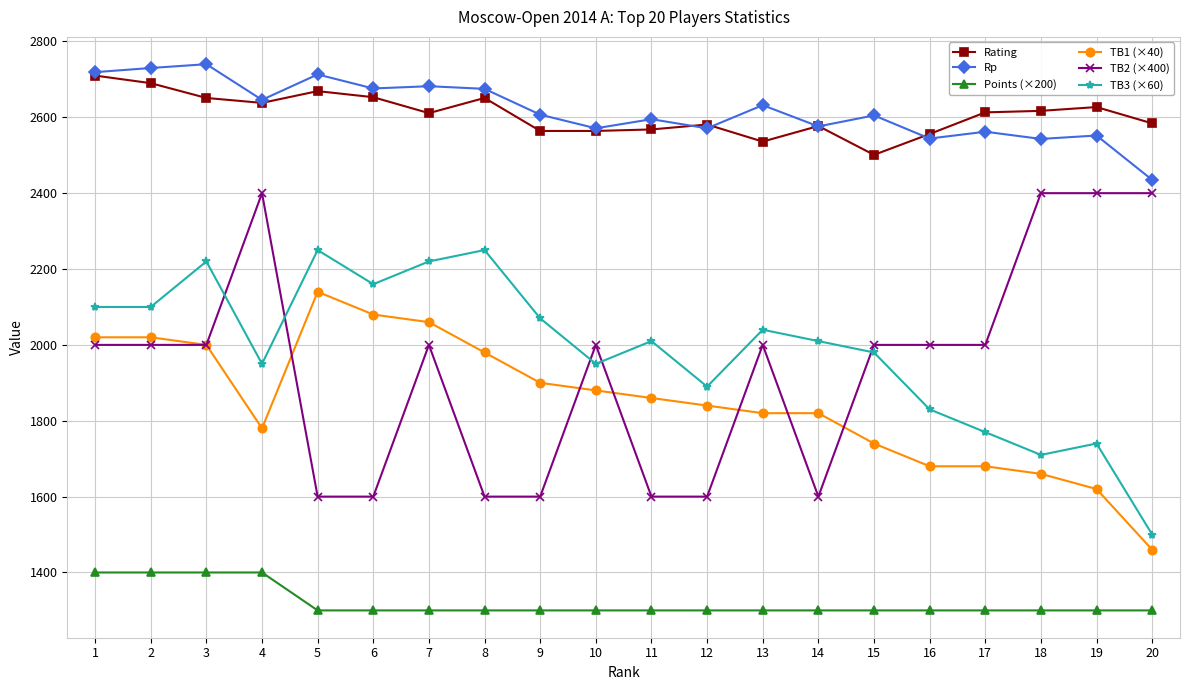

Does the chart display data point markers on the line(s)?

Yes